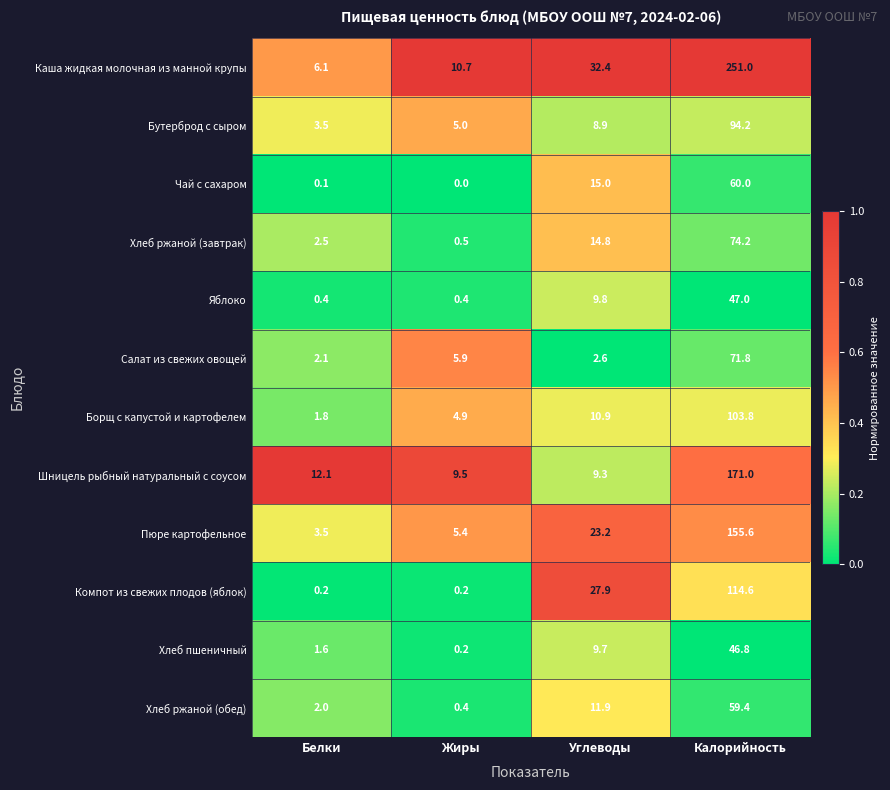

Which series has the widest spread of values?

Каша жидкая молочная из манной крупы